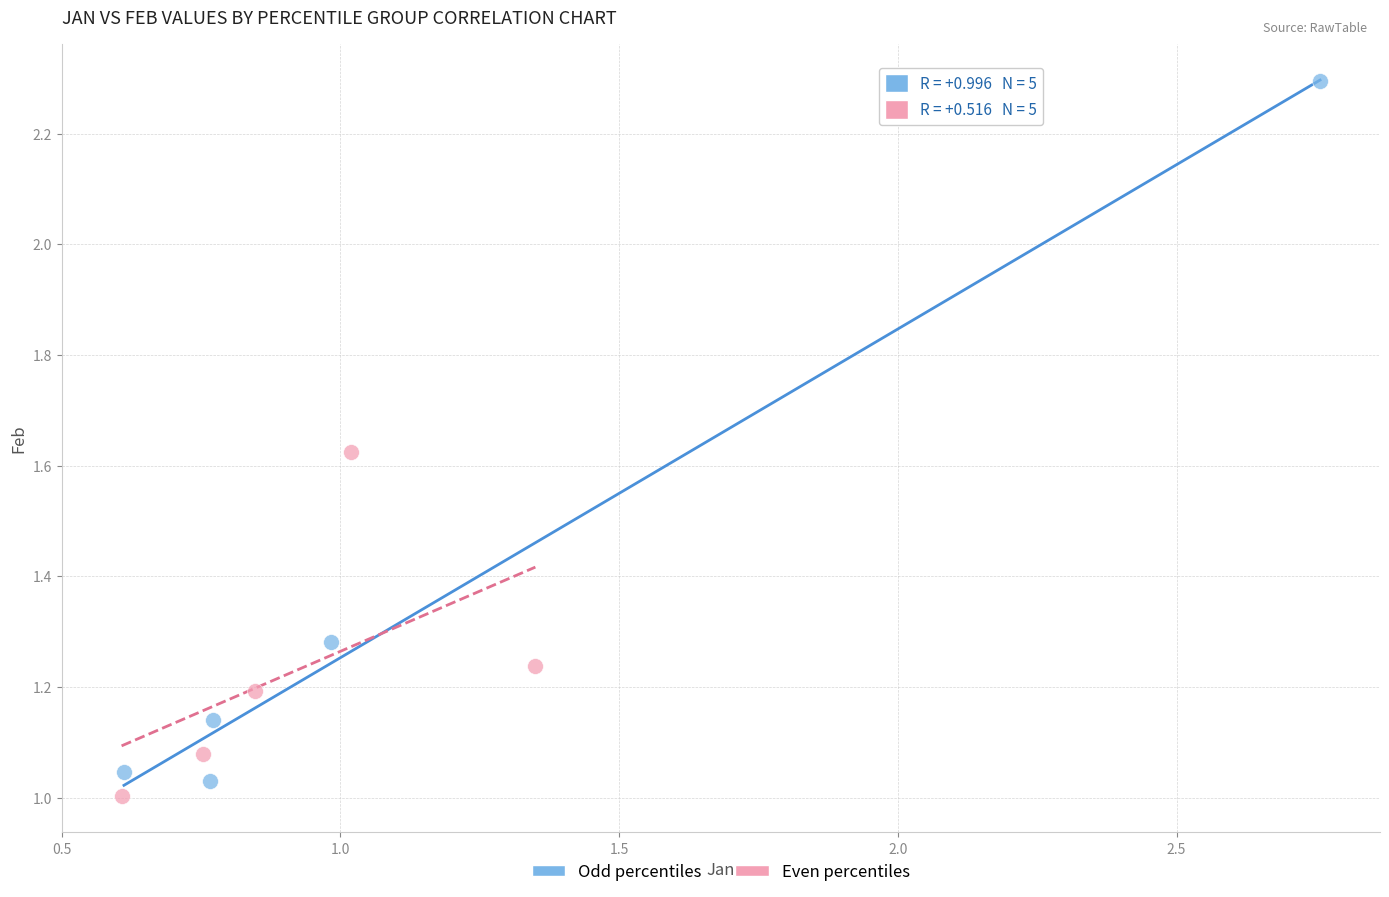

Which series has the widest spread of Y values?

Odd percentiles